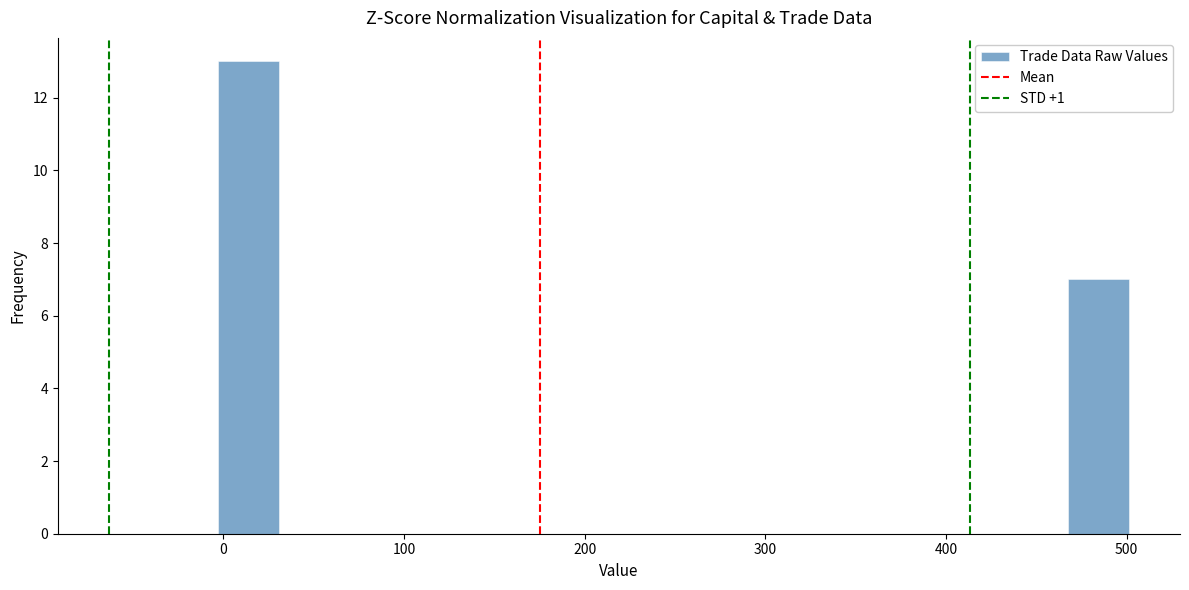

Around what value on the x-axis is the tallest bar? Give the approximate position of its centre, as read against the axis.

10